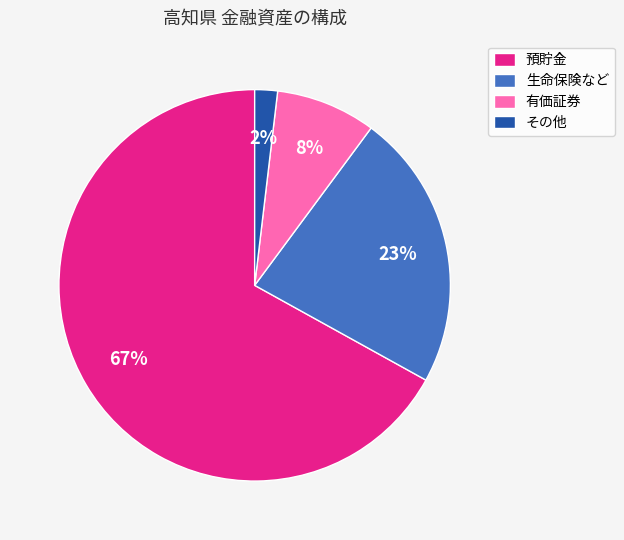

Is the sum of 預貯金 and 有価証券 greater than half?

Yes